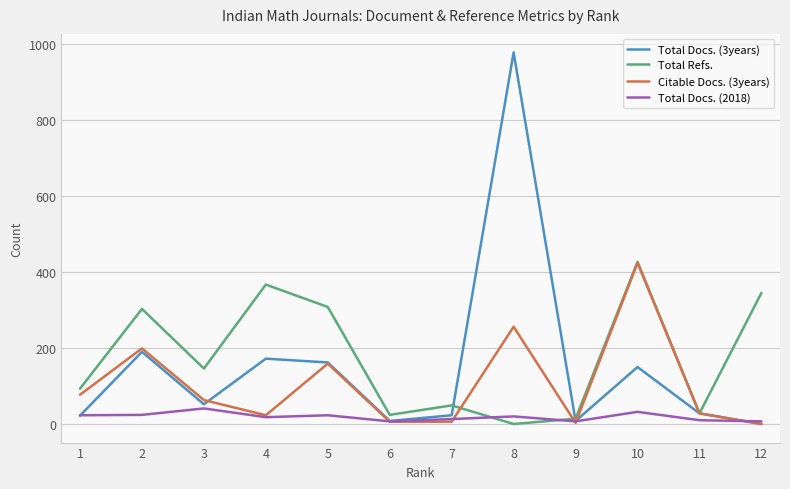

At which category is the sum across all series the highest?

8